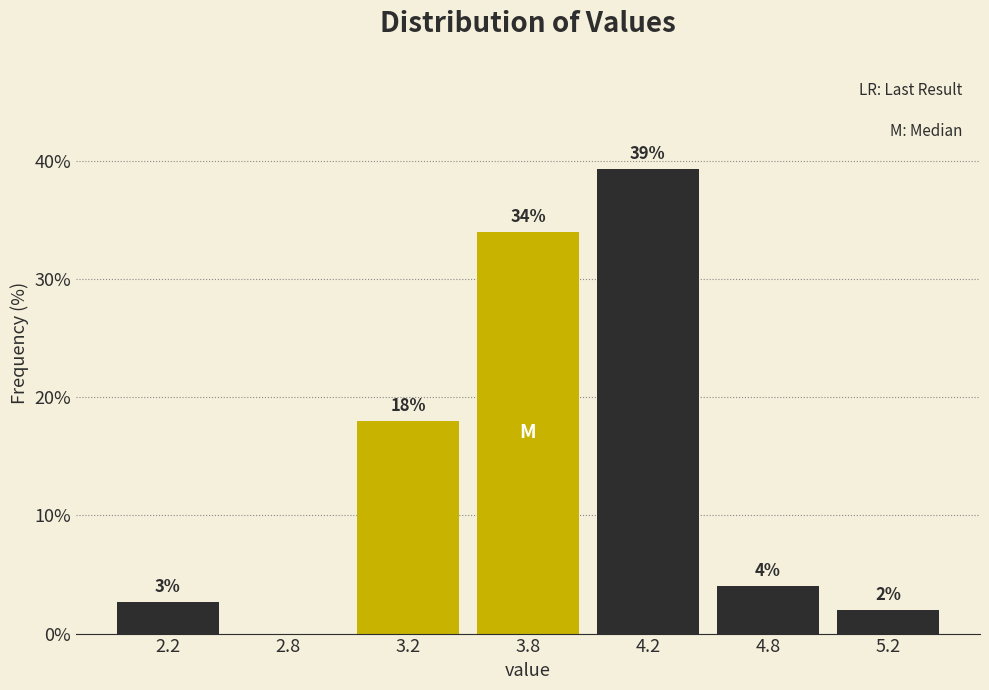

Between 5.2 and 2.8, which is larger?

5.2